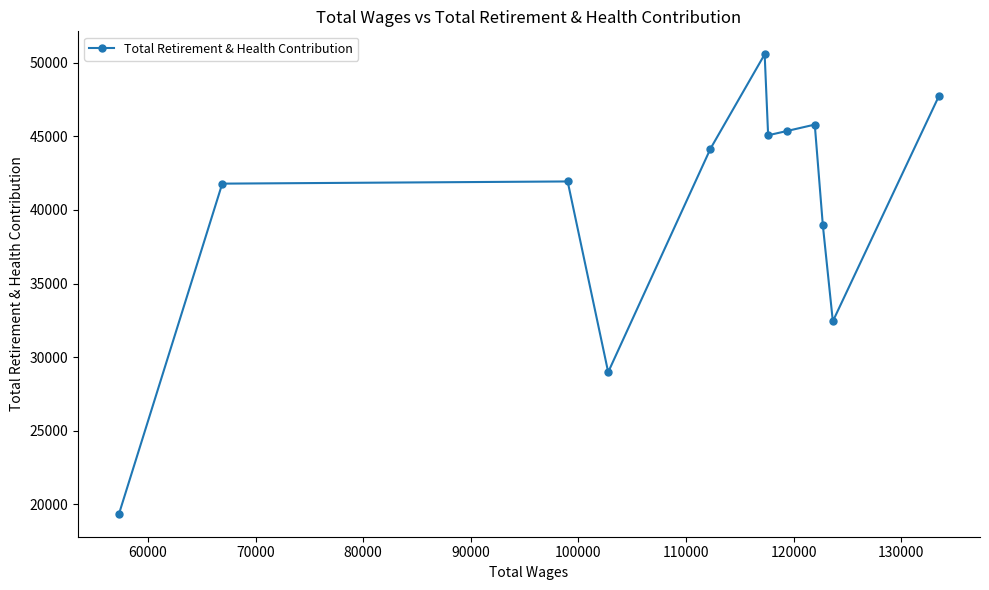

Count the number of data series in this chart.

1